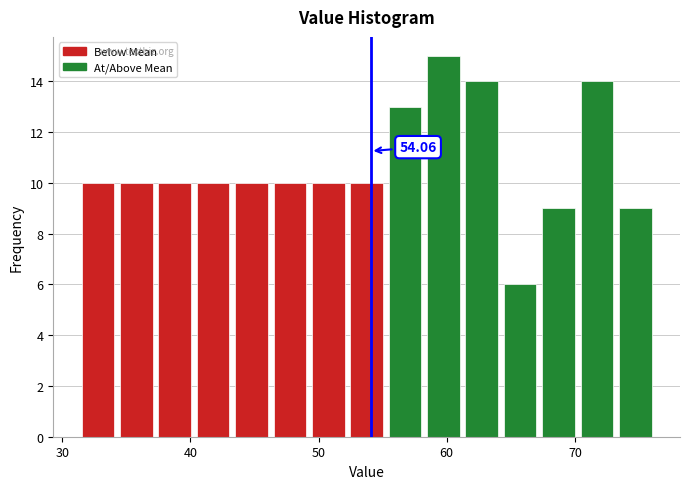

Around what value on the x-axis is the tallest bar? Give the approximate position of its centre, as read against the axis.

60